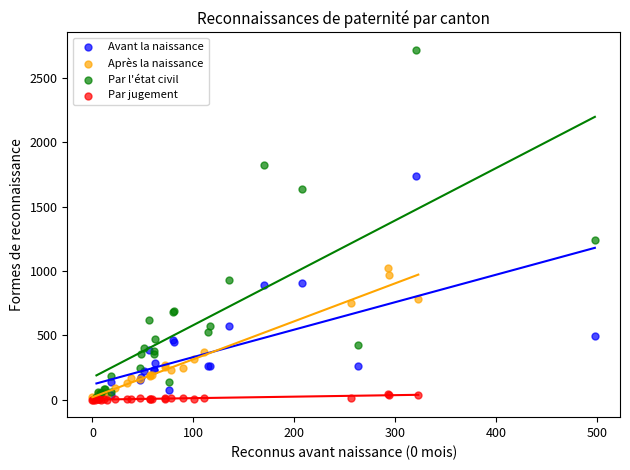

Which series contains the highest Y value?

Par l'état civil